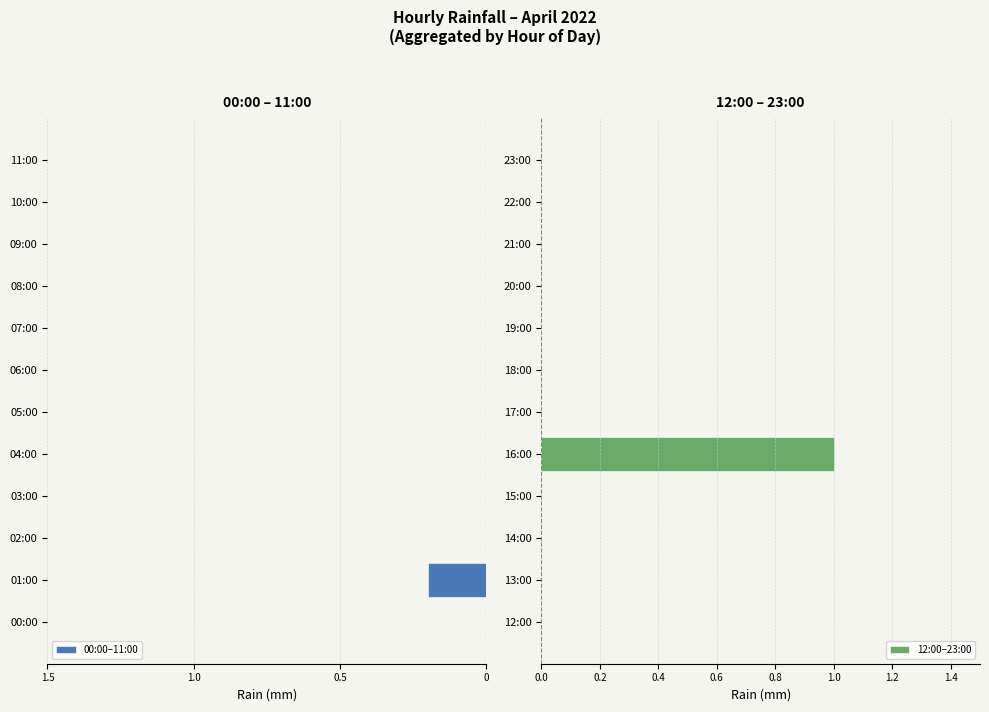

The 12:00–23:00 series shows 0 at 15:00. True or false?

True